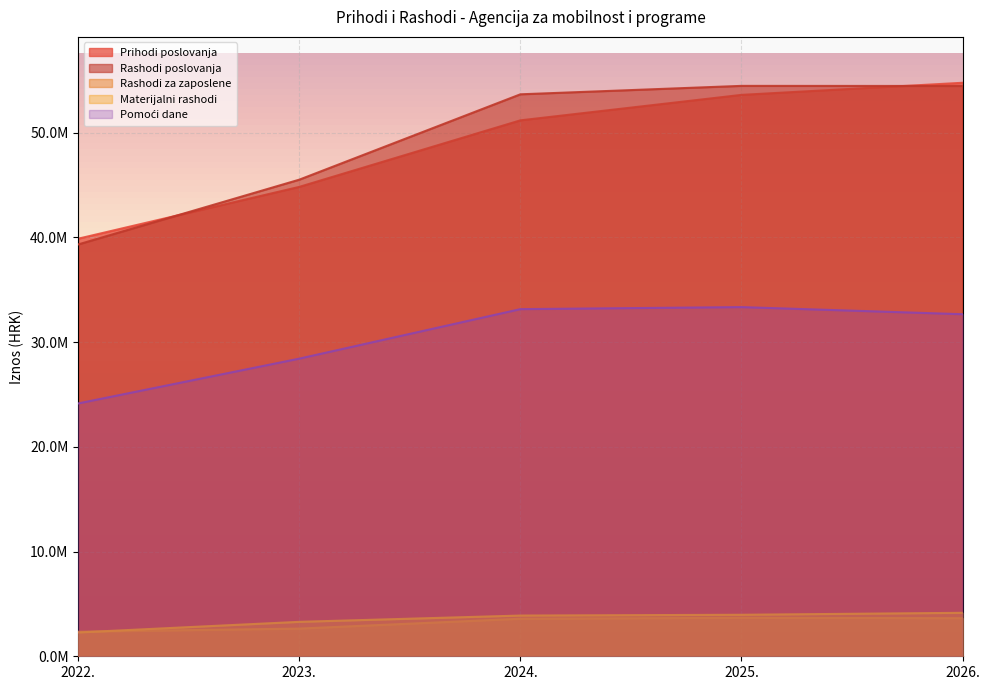

Reading left to right, transcribe all the data shown in this chart.

Prihodi poslovanja: 39883413.8	44831916.0	51187386.0	53619738.0	54776038.0
Rashodi poslovanja: 39335446.2	45522096.0	53674118.0	54479627.2	54470239.0
Rashodi za zaposlene: 2346688.3	2644688.0	3585606.0	3671784.9	3637672.0
Materijalni rashodi: 2276795.9	3288122.0	3888257.0	3962965.3	4150419.4
Pomoći dane: 24150669.1	28427849.0	33155443.0	33350497.0	32670607.2